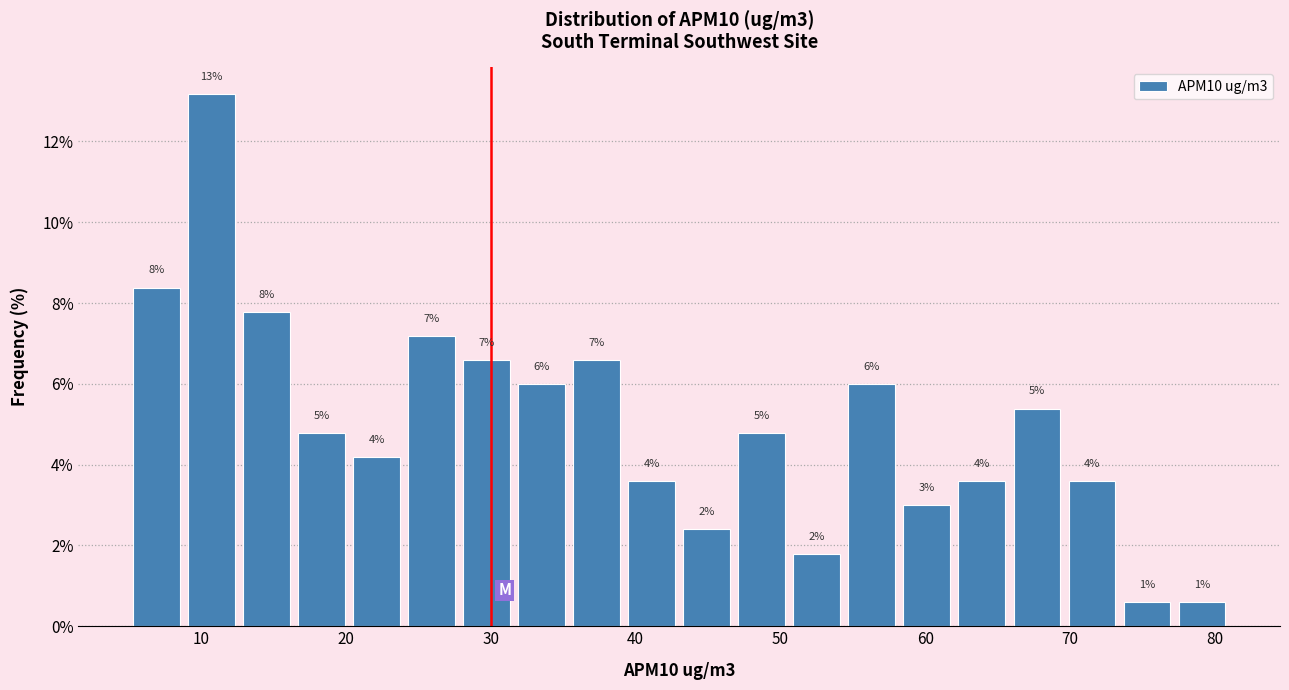

Around what value on the x-axis is the tallest bar? Give the approximate position of its centre, as read against the axis.

11